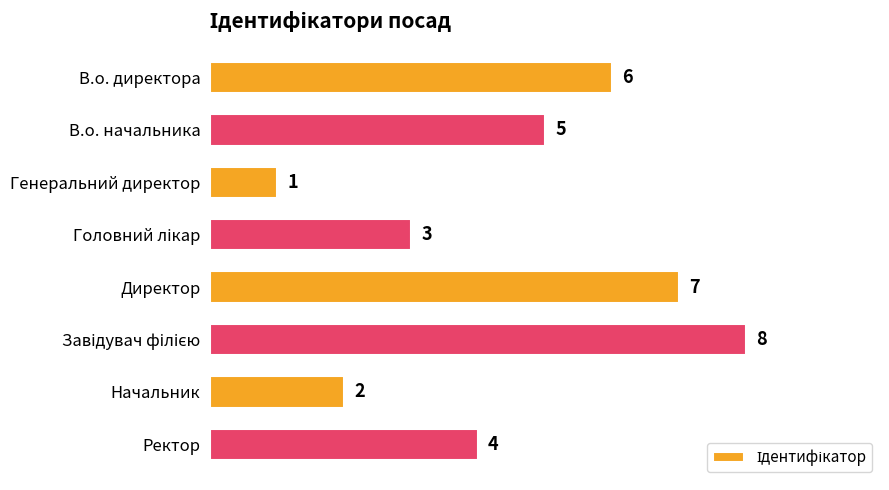

Are the bars horizontal?

Yes